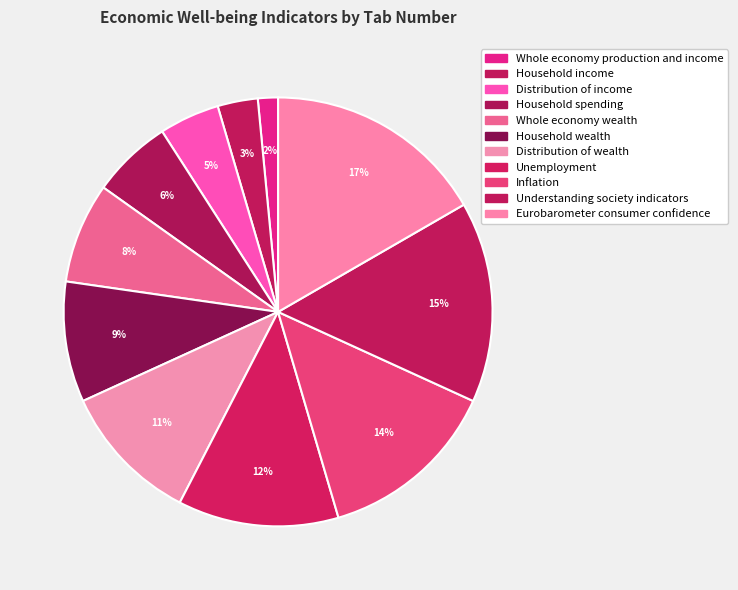

What is the ratio of the value at Distribution of wealth to the value at Inflation?

0.8